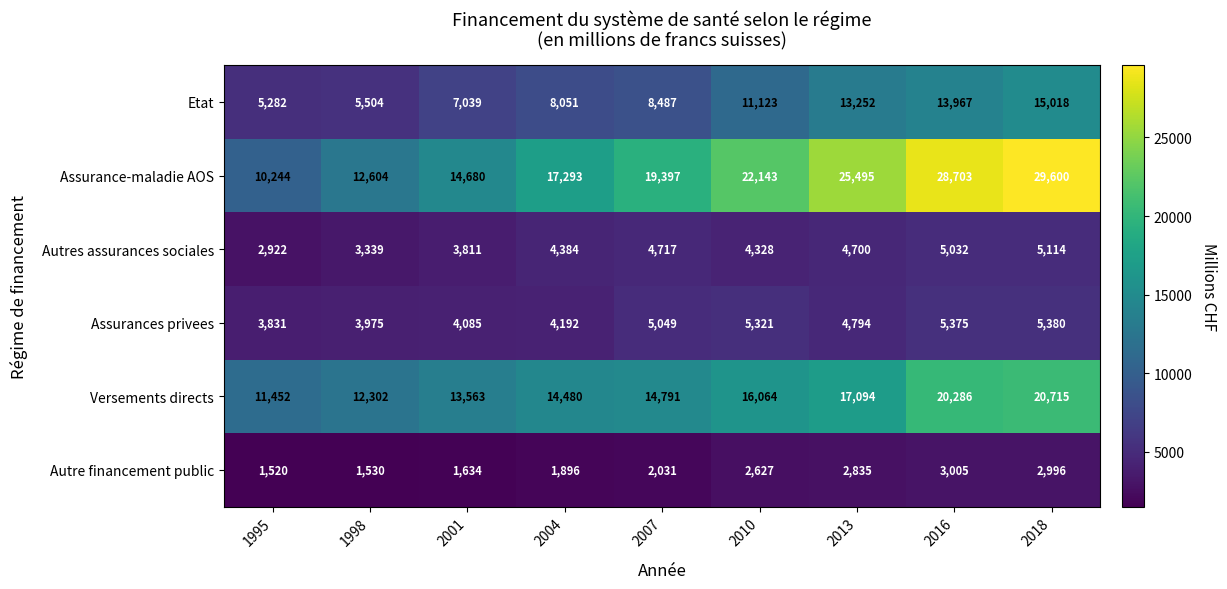

What is the approximate value of Autre financement public at 2013, to the nearest 10?

2840